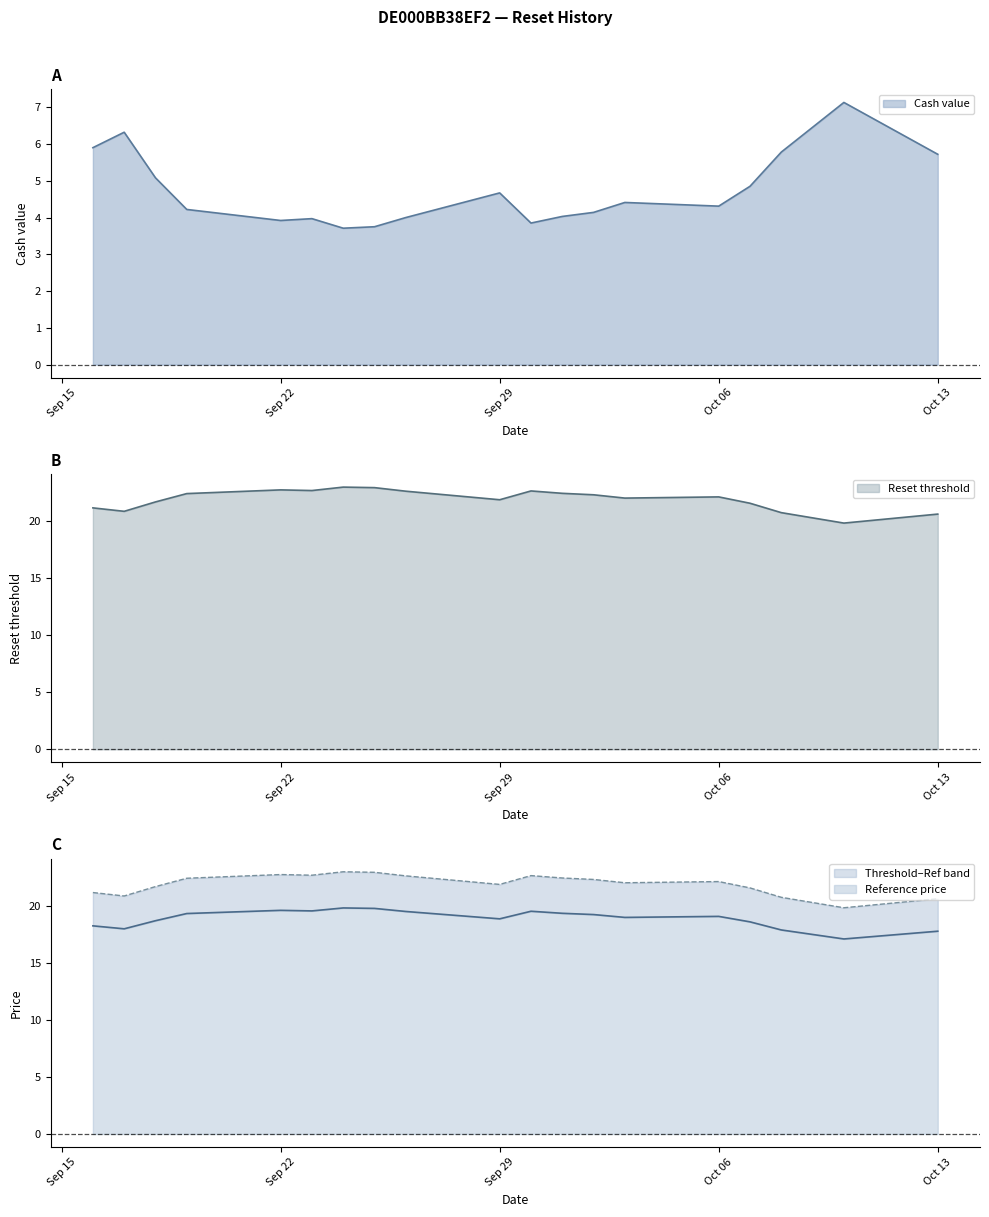

What is the lowest value of the Reference price series?

17.1